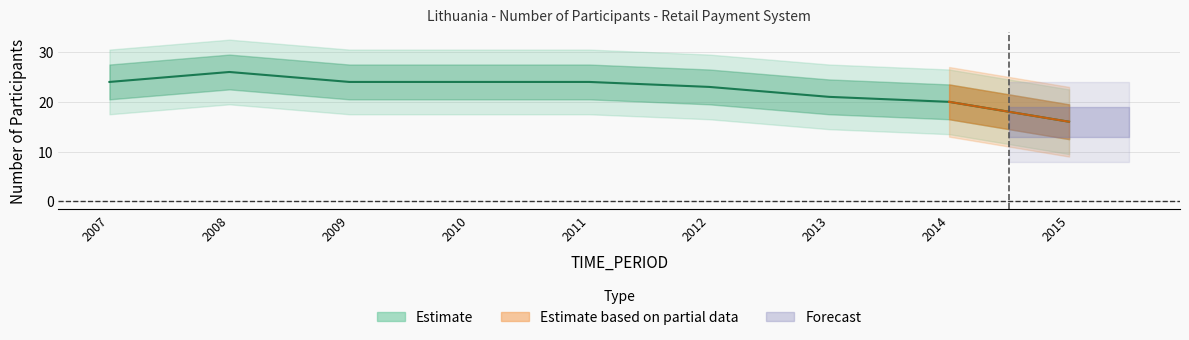

What is the sum of all values?

202